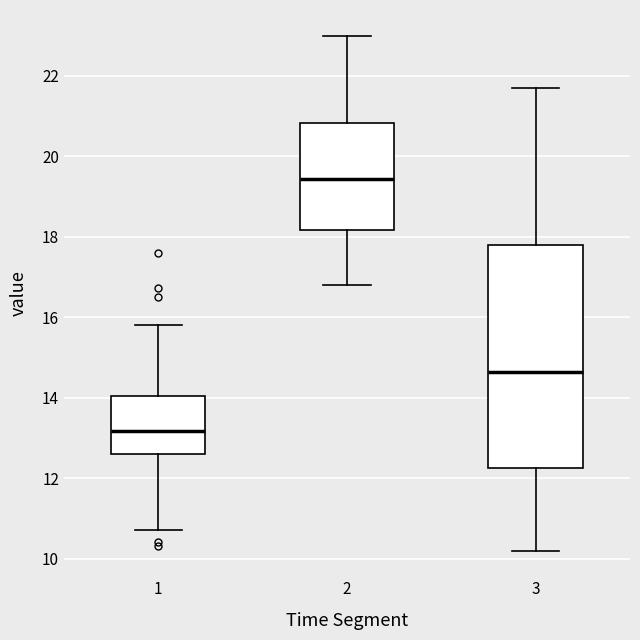

Which box has the lowest median line?

1